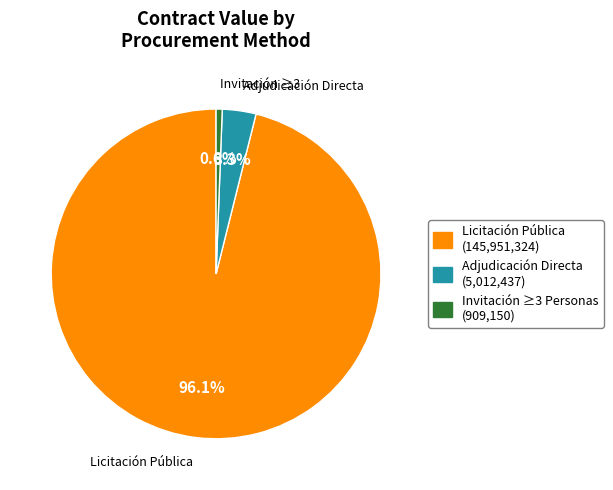

Does any single category account for the majority?

Yes